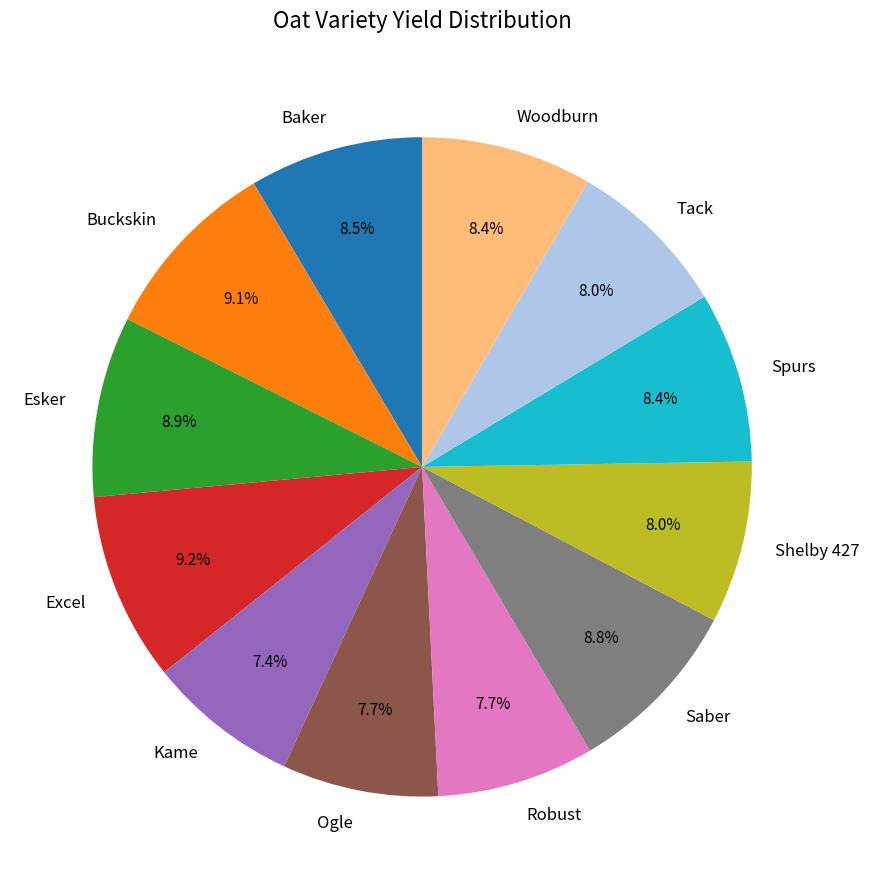

Is there a majority slice in this chart?

No